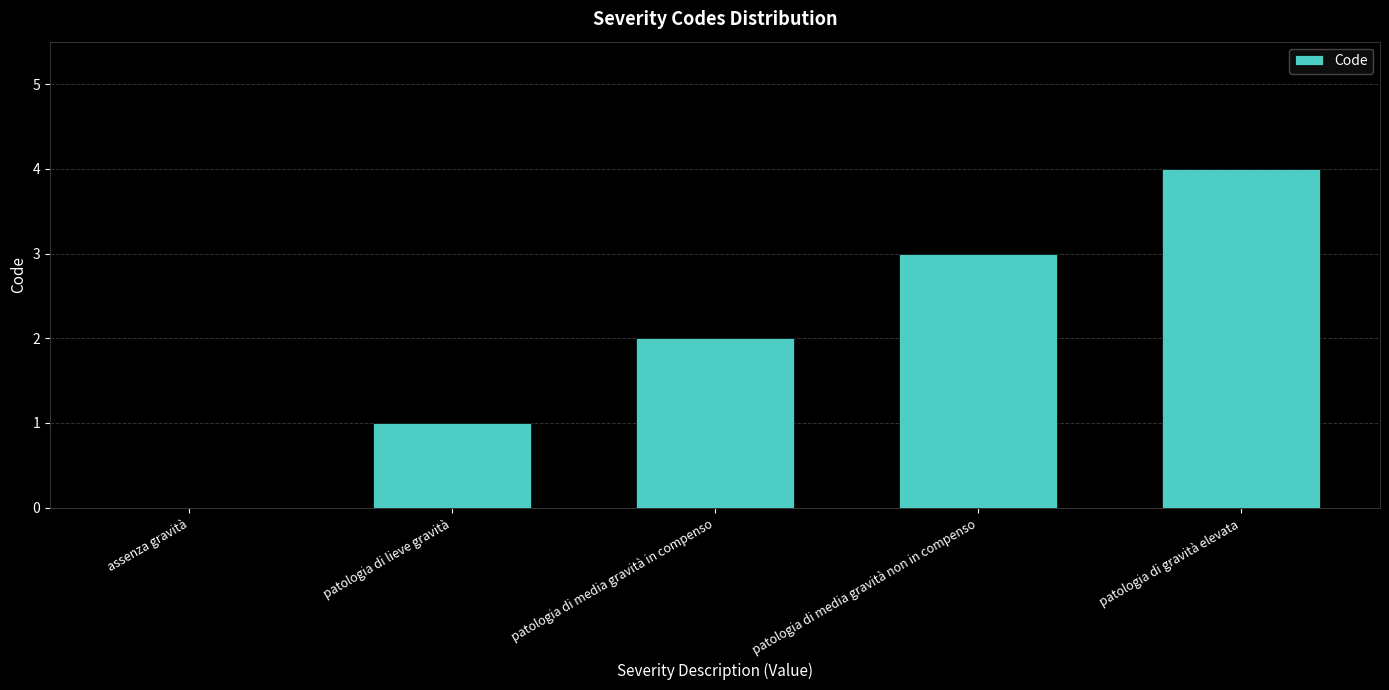

What is the greatest value displayed?

4